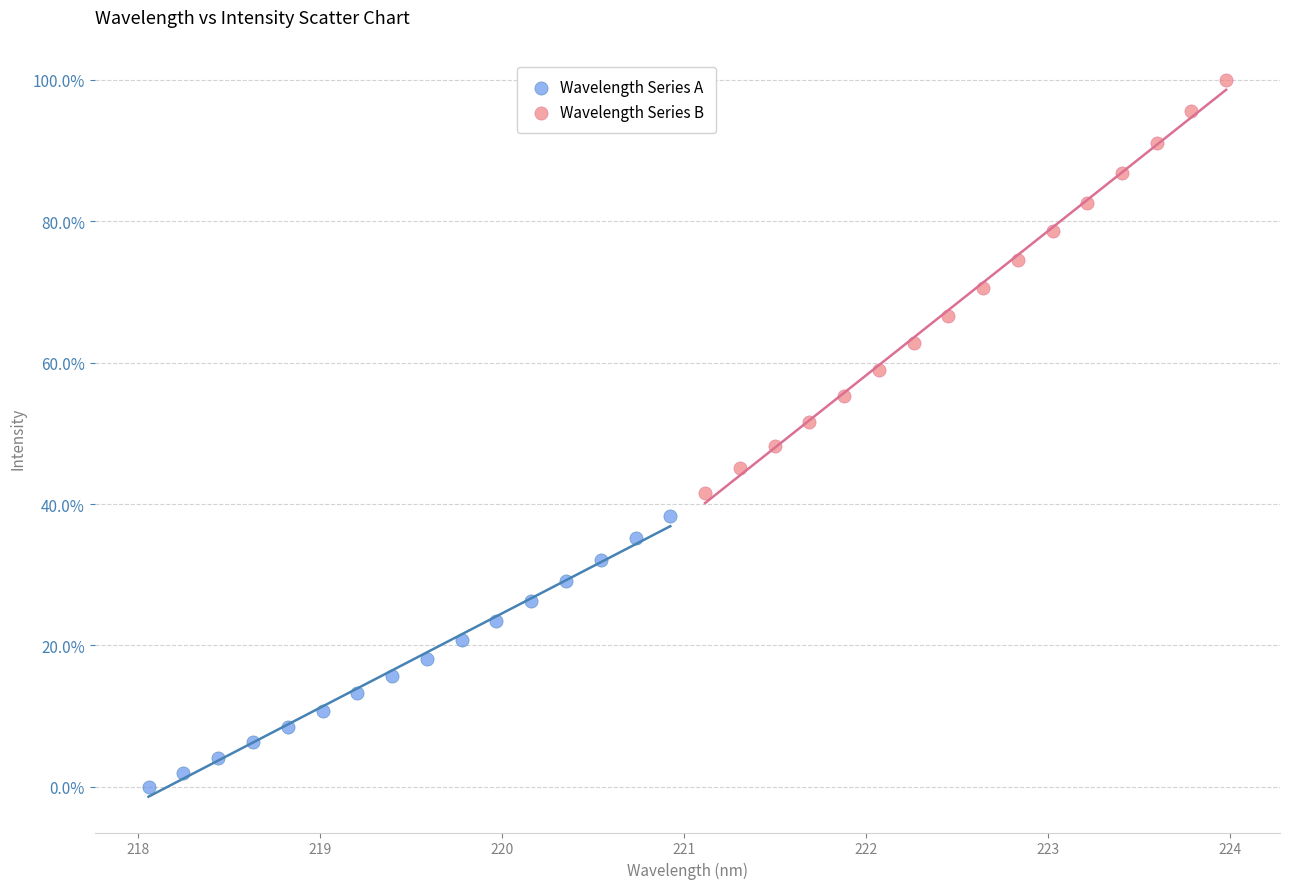

Which series reaches the minimum Y coordinate?

Wavelength Series A